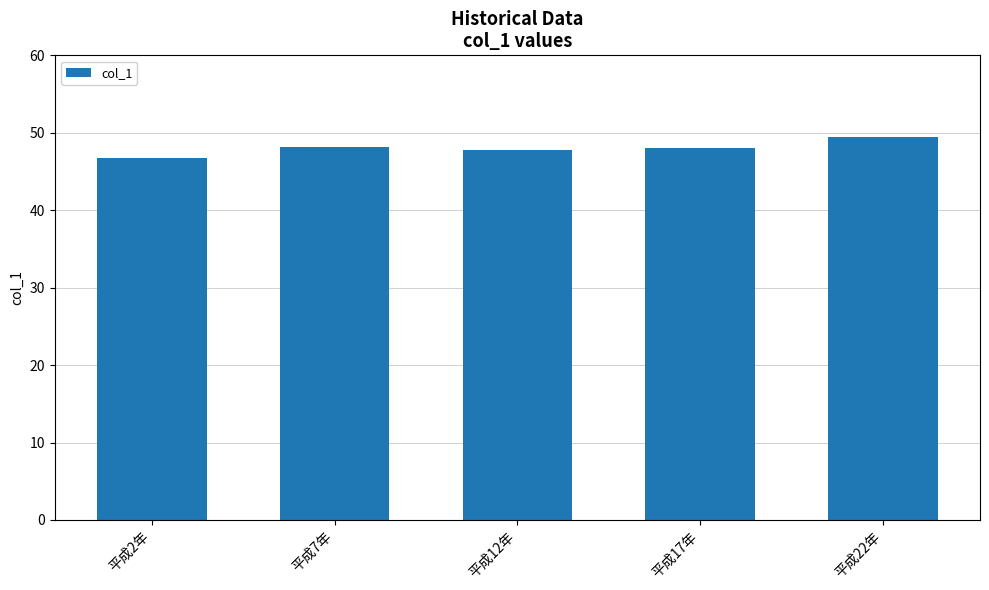

What is the change in value from 平成17年 to 平成22年?

+1.4